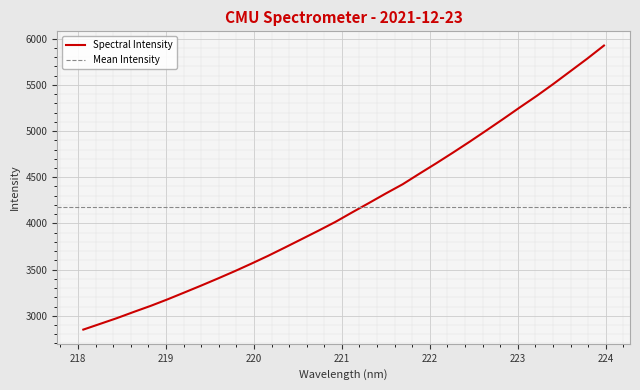

What is the value of the 4th point from the left?

3041.6